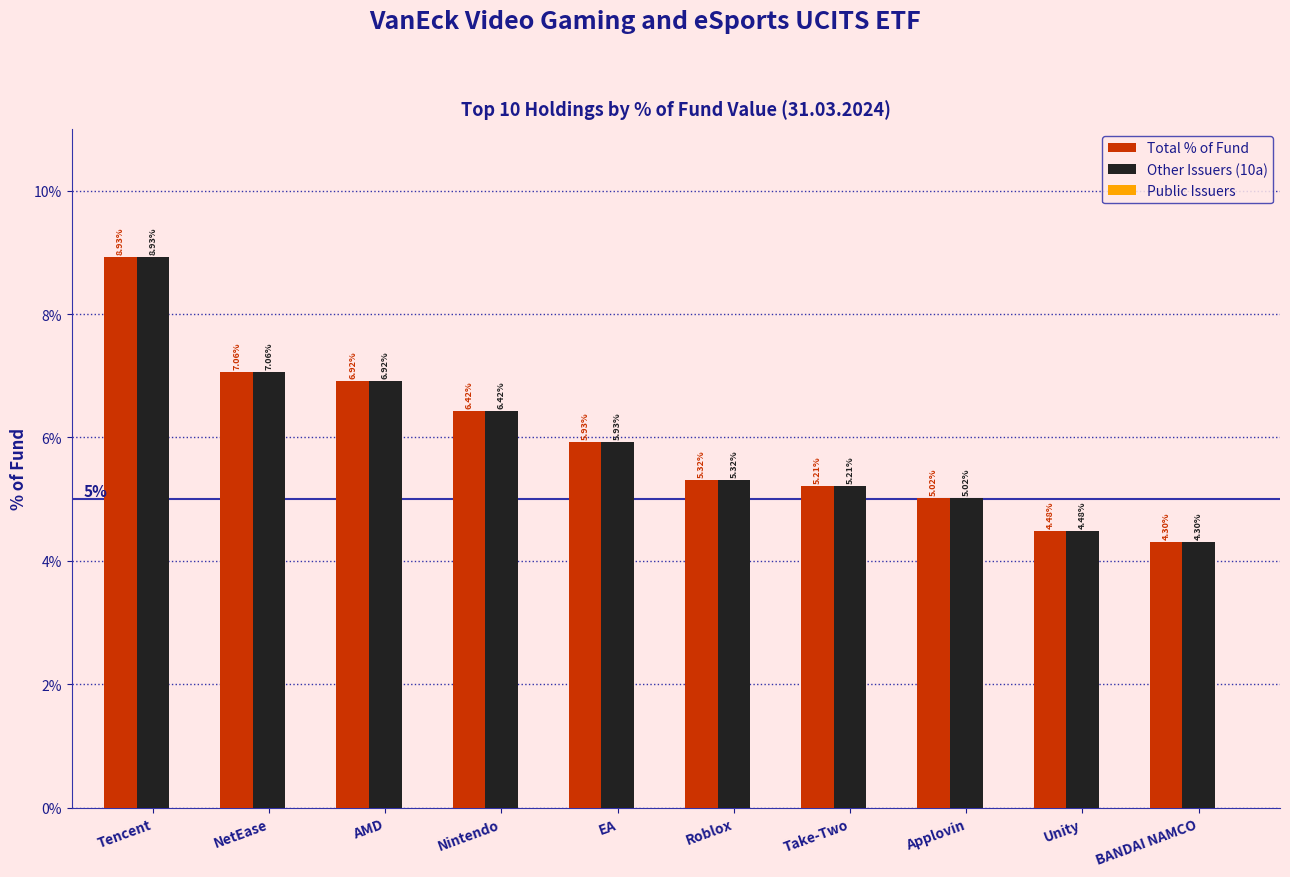

Which category has the highest value in the Other Issuers (10a) series?

Tencent